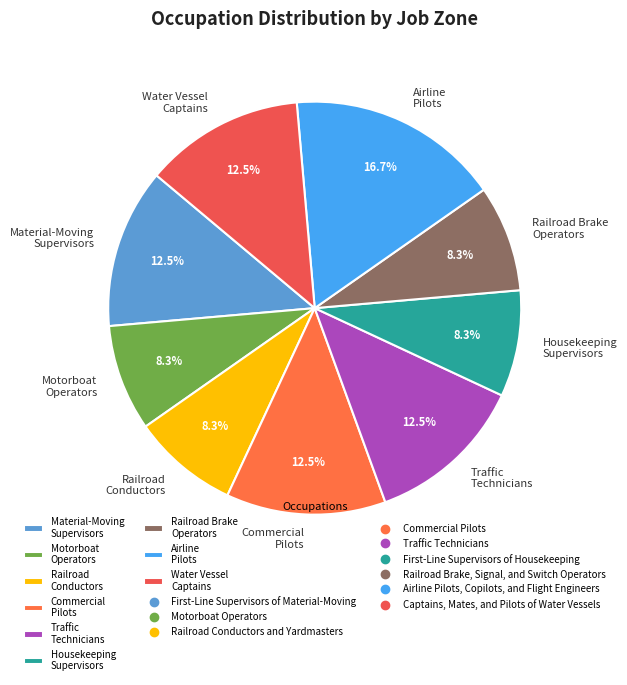

Count the number of slices in the pie.

9